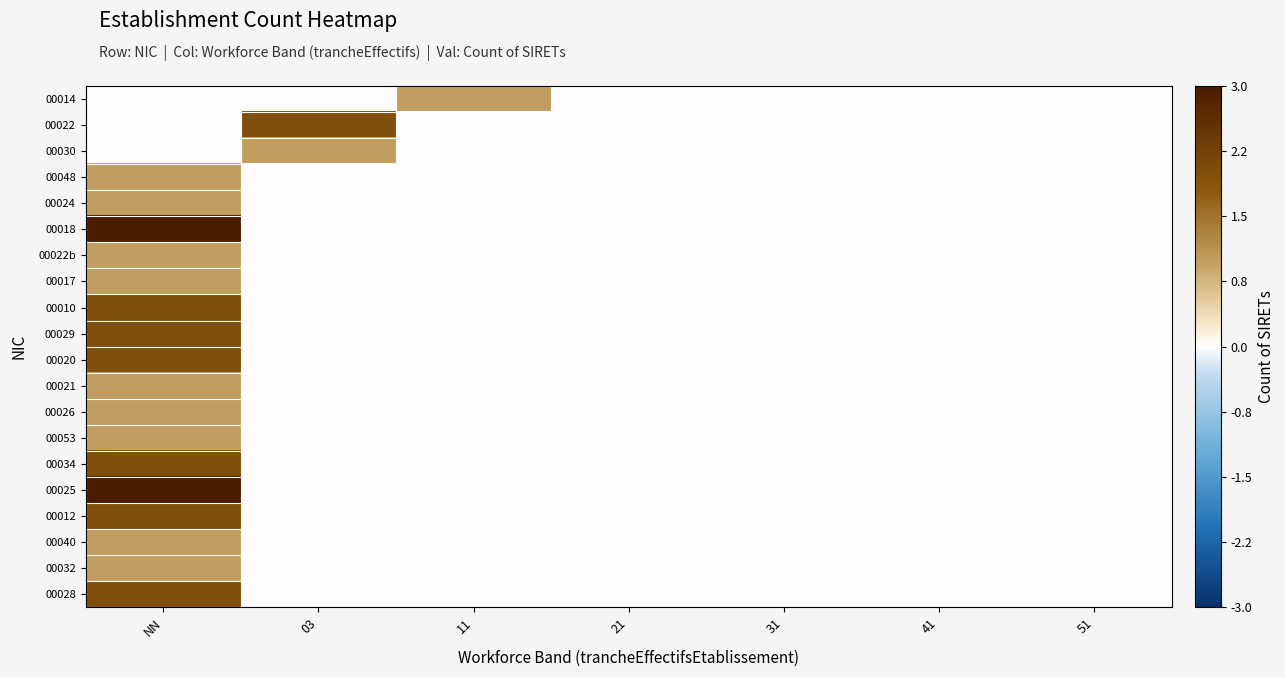

List the series in order of their peak value, highest first.

00018, 00025, 00022, 00010, 00029, 00020, 00034, 00012, 00028, 00014, 00030, 00048, 00024, 00022b, 00017, 00021, 00026, 00053, 00040, 00032